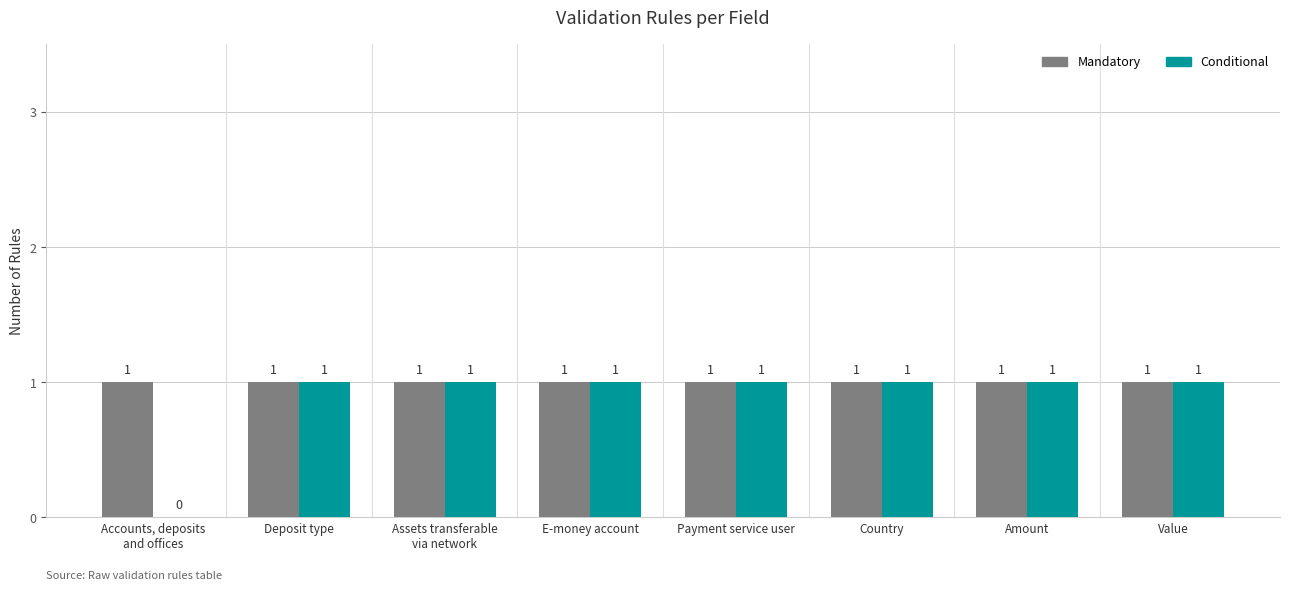

Which series has the largest total across all categories?

Mandatory